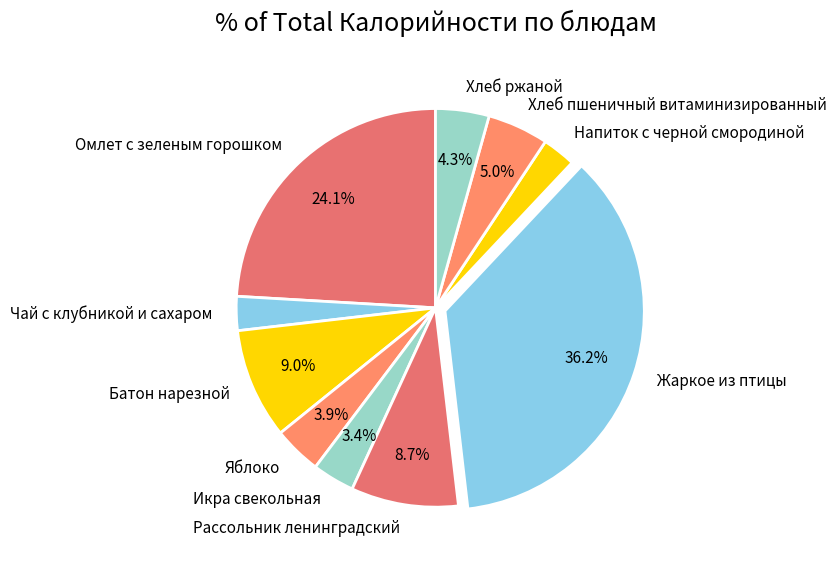

Which slice is the largest?

Жаркое из птицы